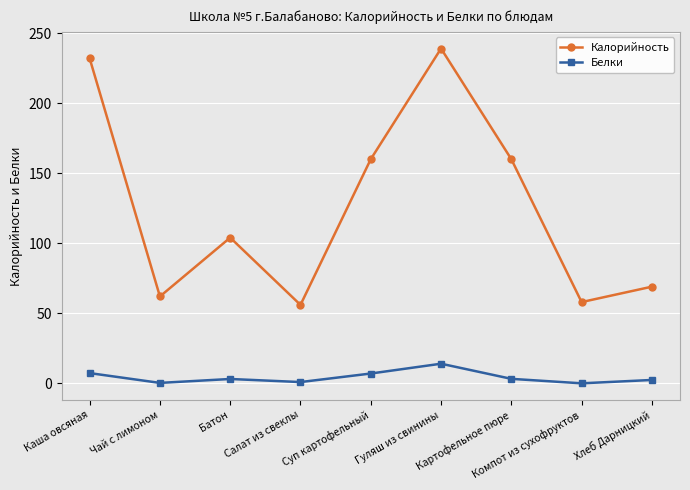

How many distinct data groups are displayed?

2